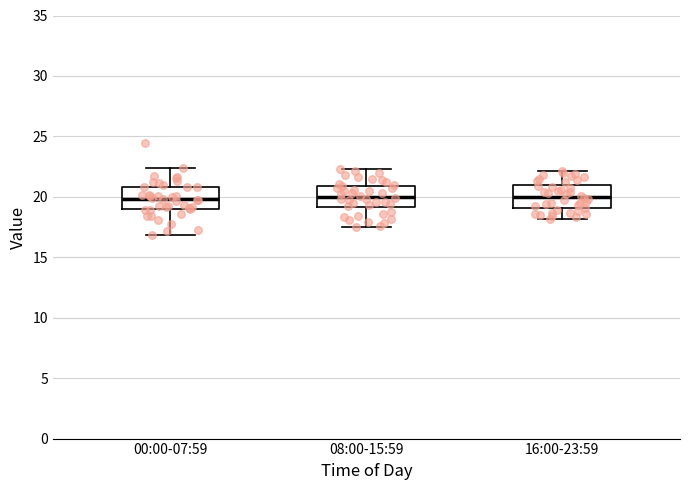

Reading left to right, read every box against the y-axis: the position of its median line, the range the box covers, and the ends of its whiskers. The values are not printed on the chart, so give them approximately, as read against the axis.

00:00-07:59: median 20.0, box 19.0 to 21.0, whiskers 17.0 to 22.5
08:00-15:59: median 20.0, box 19.0 to 21.0, whiskers 17.5 to 22.5
16:00-23:59: median 20.0, box 19.0 to 21.0, whiskers 18.0 to 22.0